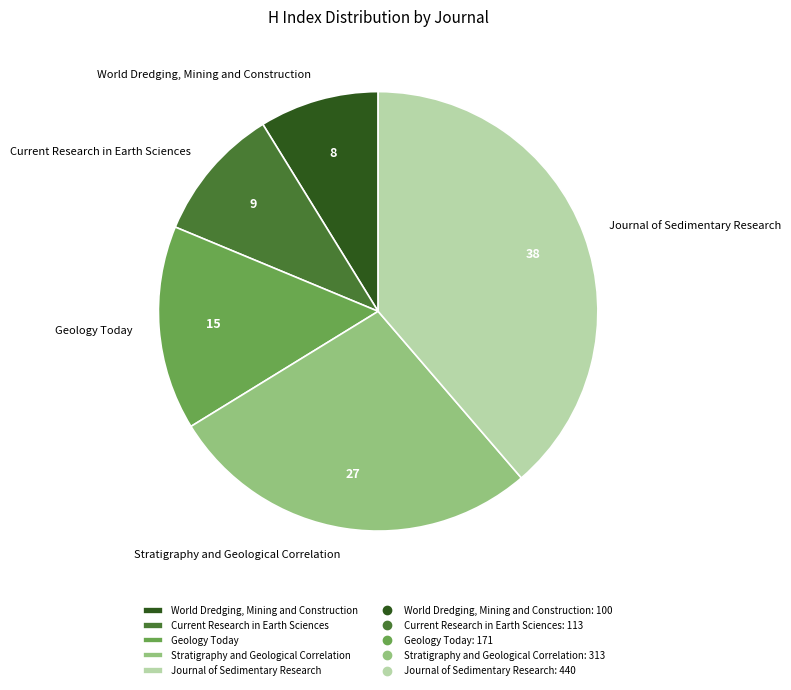

How many segments does this pie chart have?

5